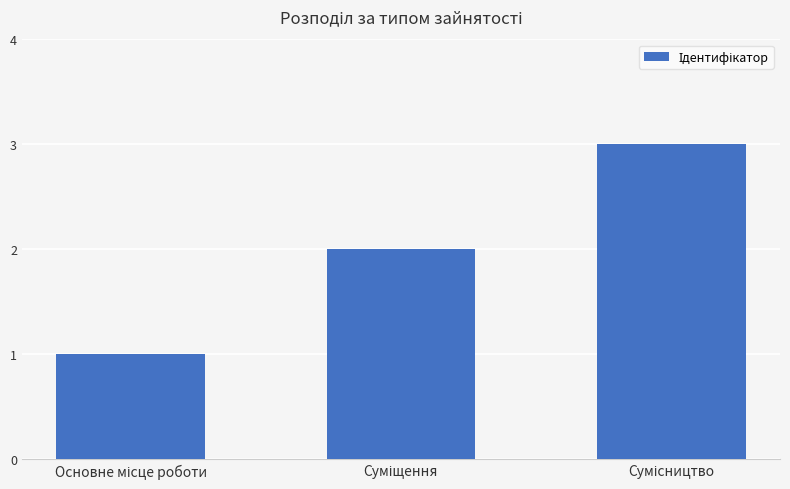

What is the difference between the maximum and second lowest values?

1